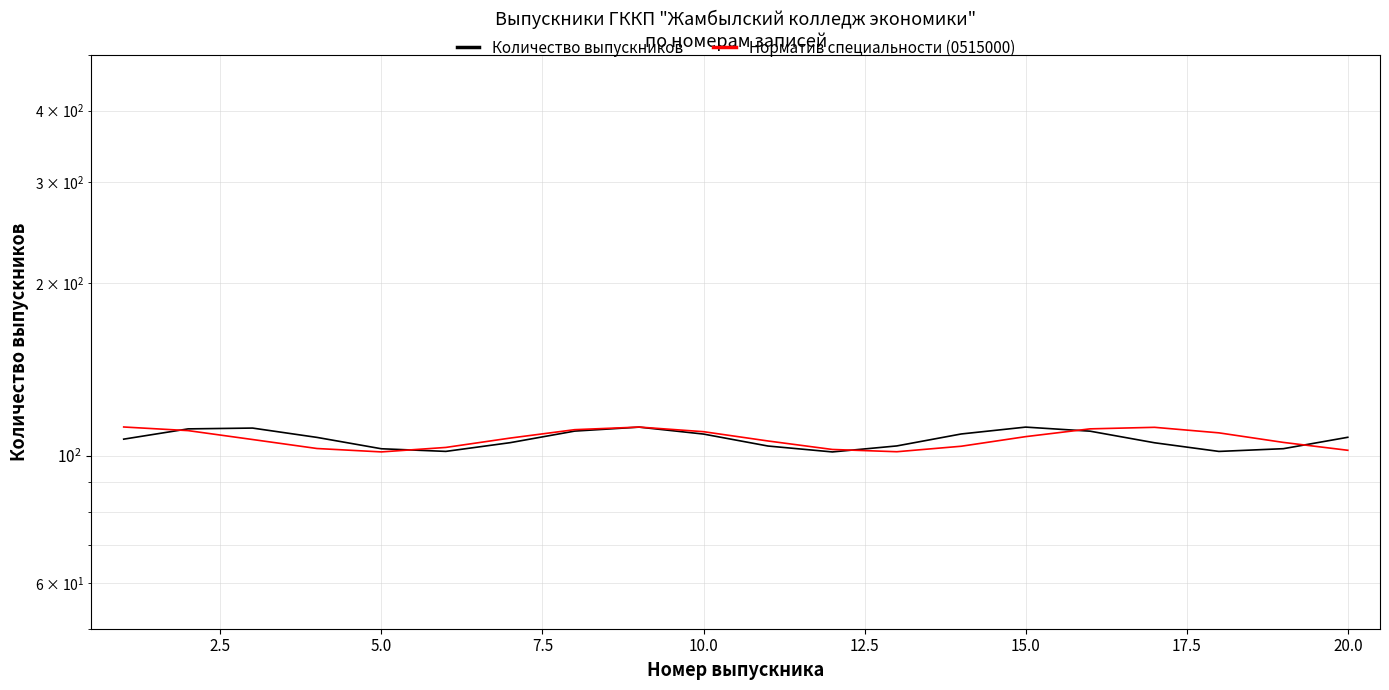

How many times do Количество выпускников and Норматив специальности (0515000) cross each other?

5